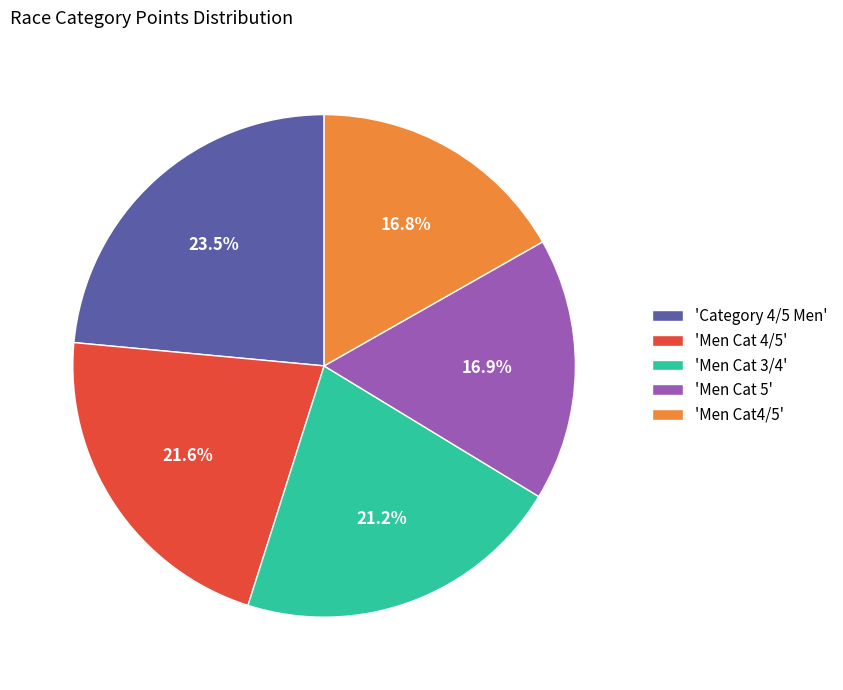

How many slices are in this pie chart?

5